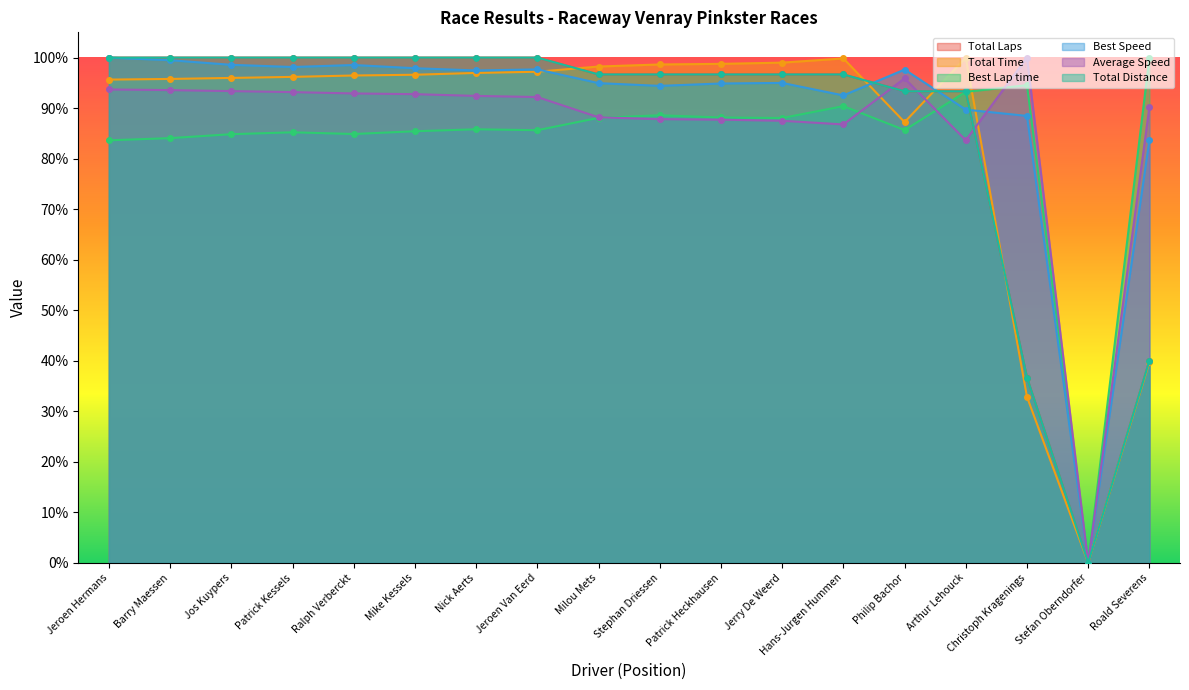

How many lines are shown in the chart?

6